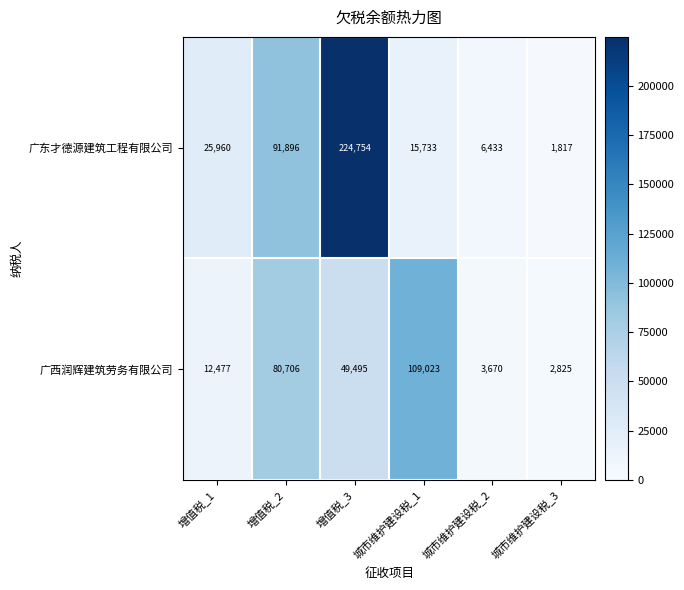

What is the maximum value for 广西润辉建筑劳务有限公司?

109023